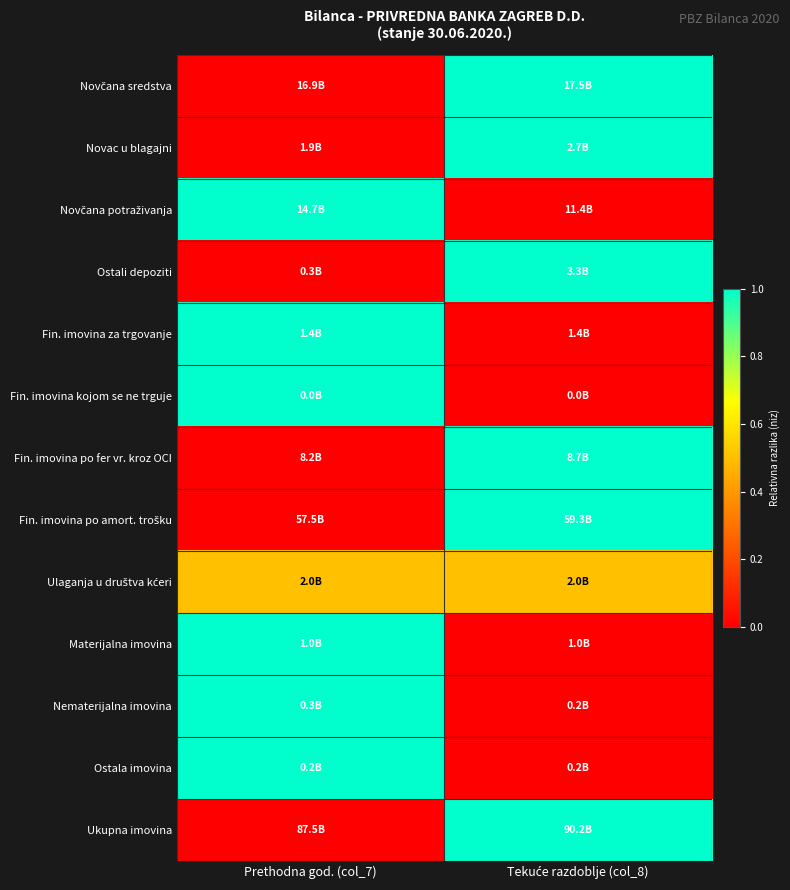

At which category is the sum across all series the highest?

Prethodna god. (col_7)